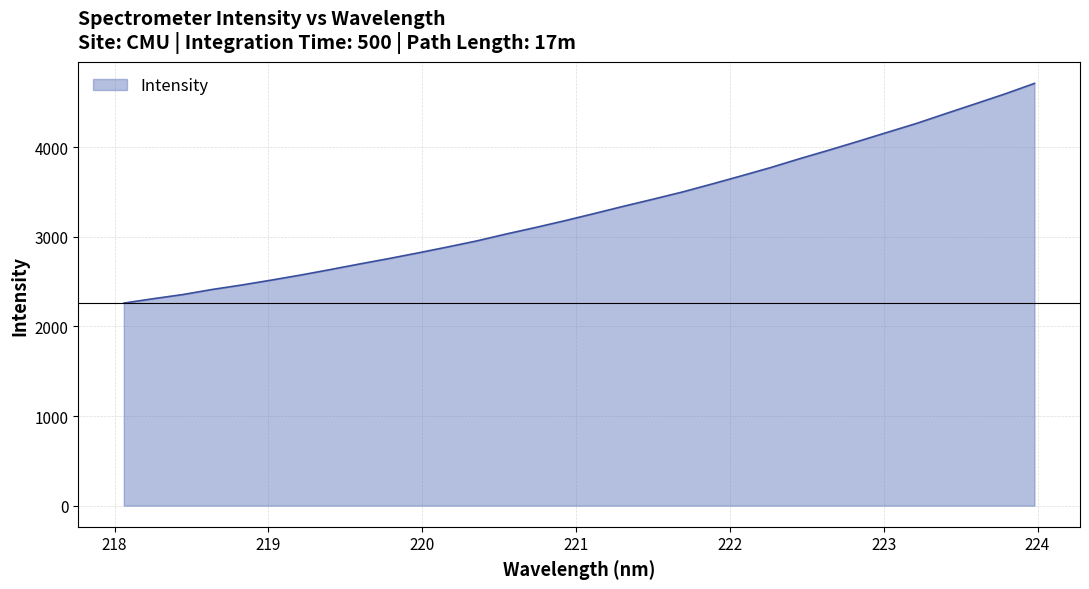

What is the minimum value shown in the chart?

2260.0